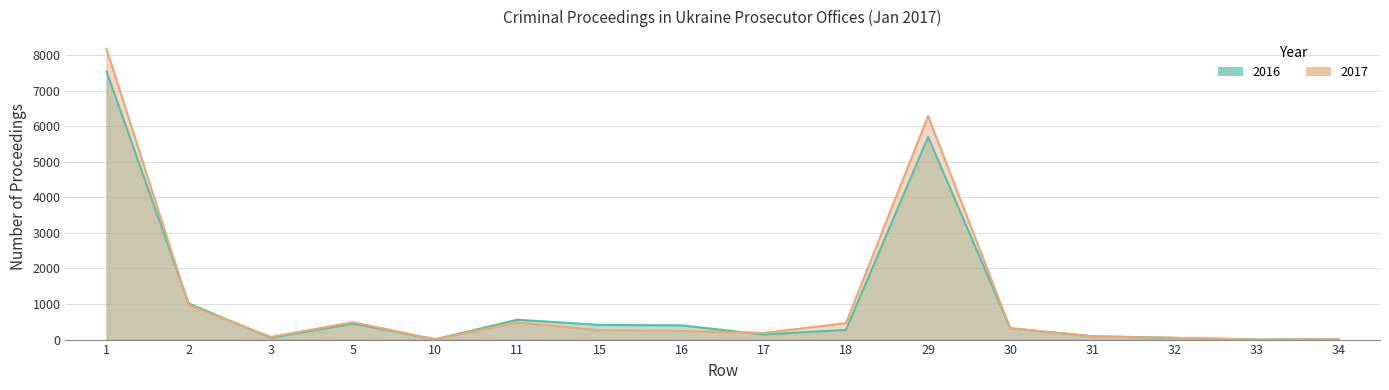

At which category does 2016 reach its first local peak?

5